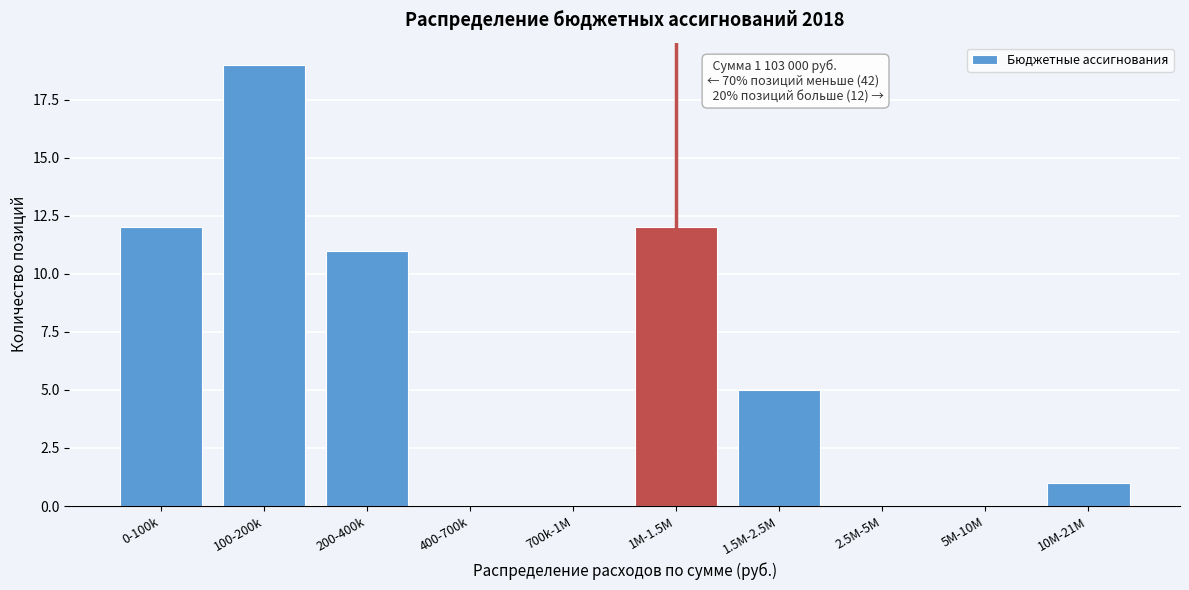

Reading left to right, what are all the values shown in this chart?

0-100k=12	100-200k=19	200-400k=11	400-700k=0	700k-1M=0	1M-1.5M=12	1.5M-2.5M=5	2.5M-5M=0	5M-10M=0	10M-21M=1